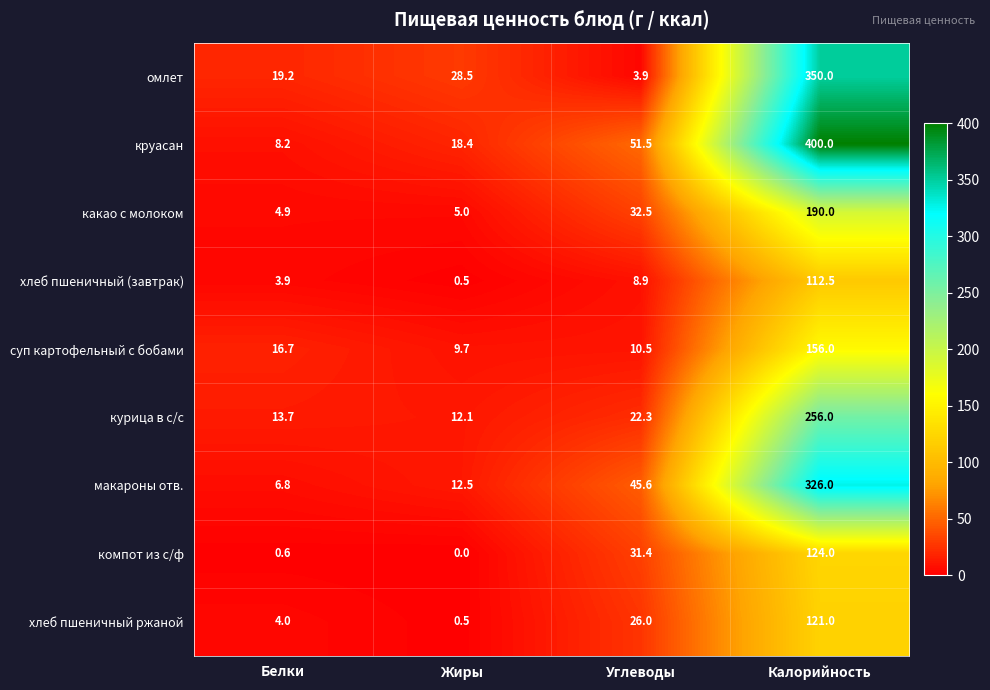

The компот из с/ф series shows 81.4 at Жиры. True or false?

False